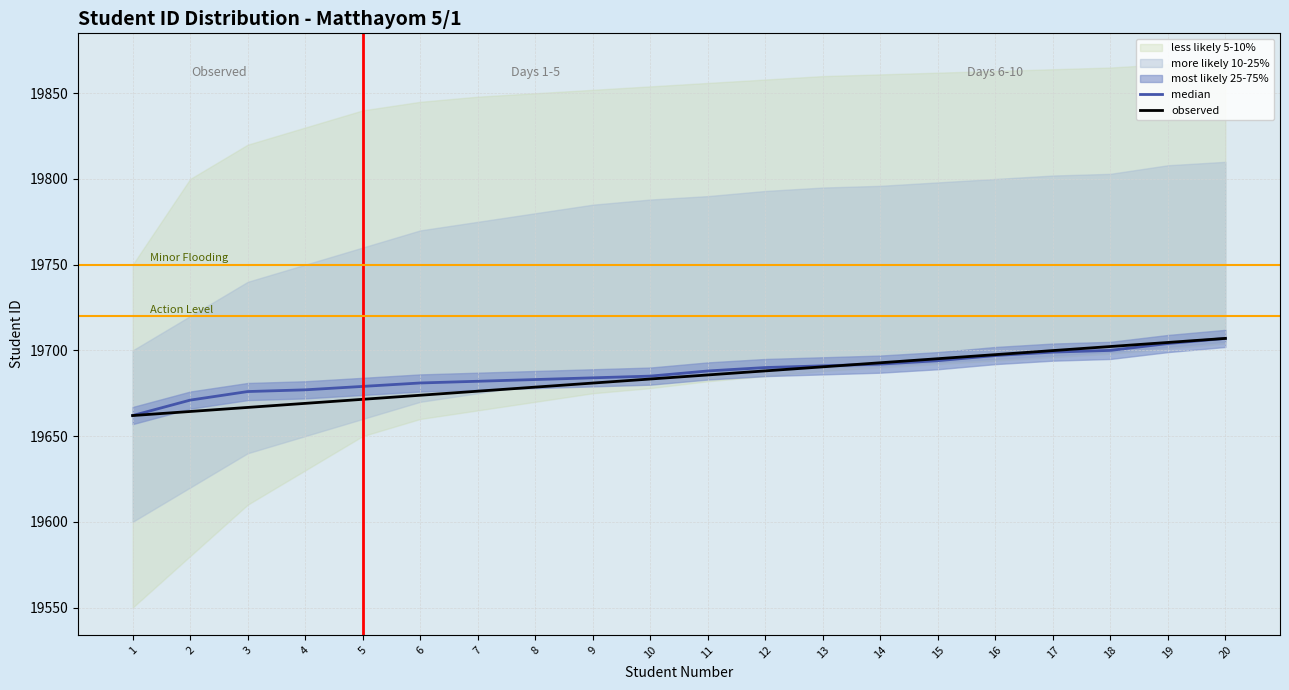

The value of observed at 12 is 28004.4. True or false?

False